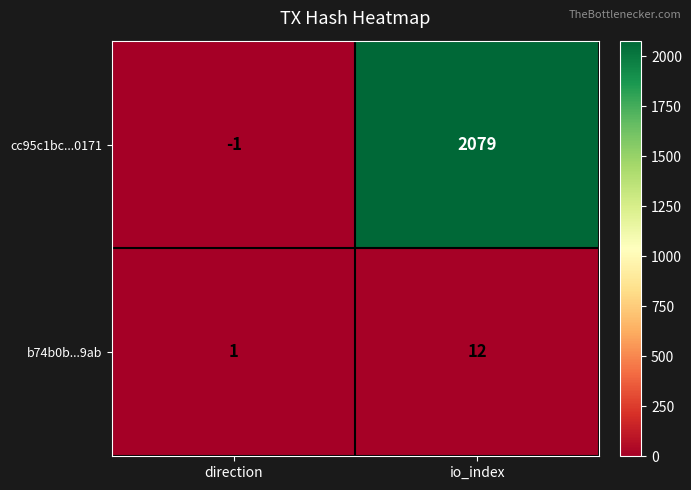

What is the greatest value displayed?

2079